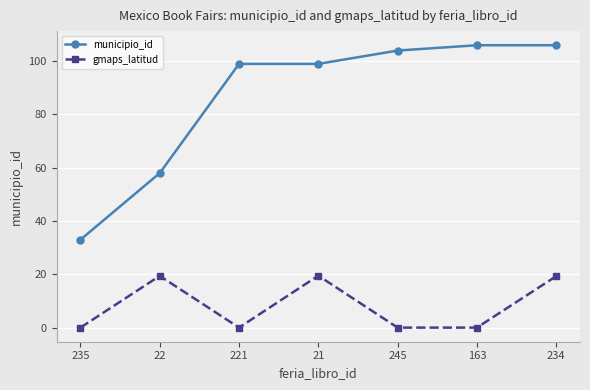

True or false: municipio_id and gmaps_latitud intersect in this chart.

False